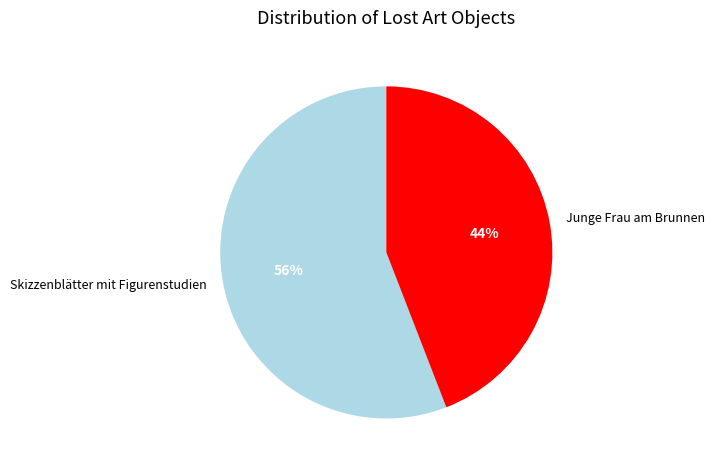

What is the ratio of the value at Skizzenblätter mit Figurenstudien to the value at Junge Frau am Brunnen?

1.3